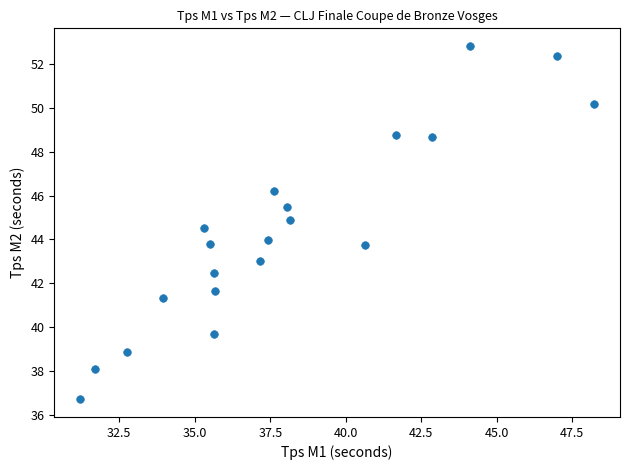

What is the range of X values (max minus min)?

17.0